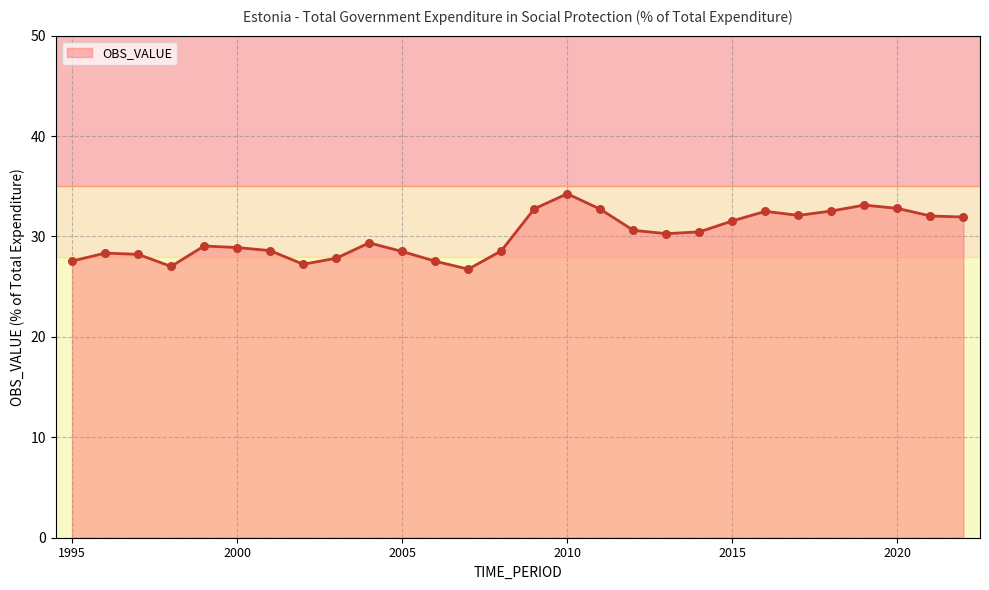

What is the minimum value shown in the chart?

26.7